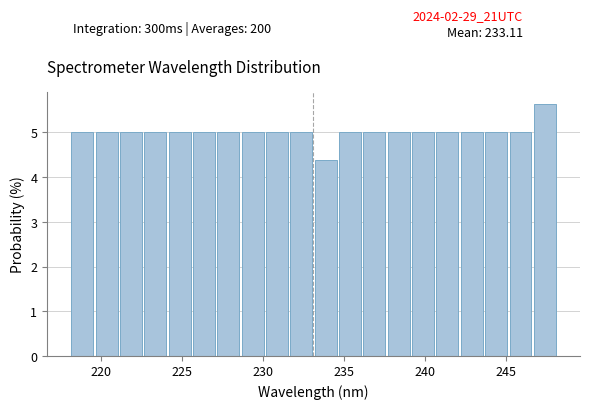

Around what value on the x-axis is the tallest bar? Give the approximate position of its centre, as read against the axis.

247.5